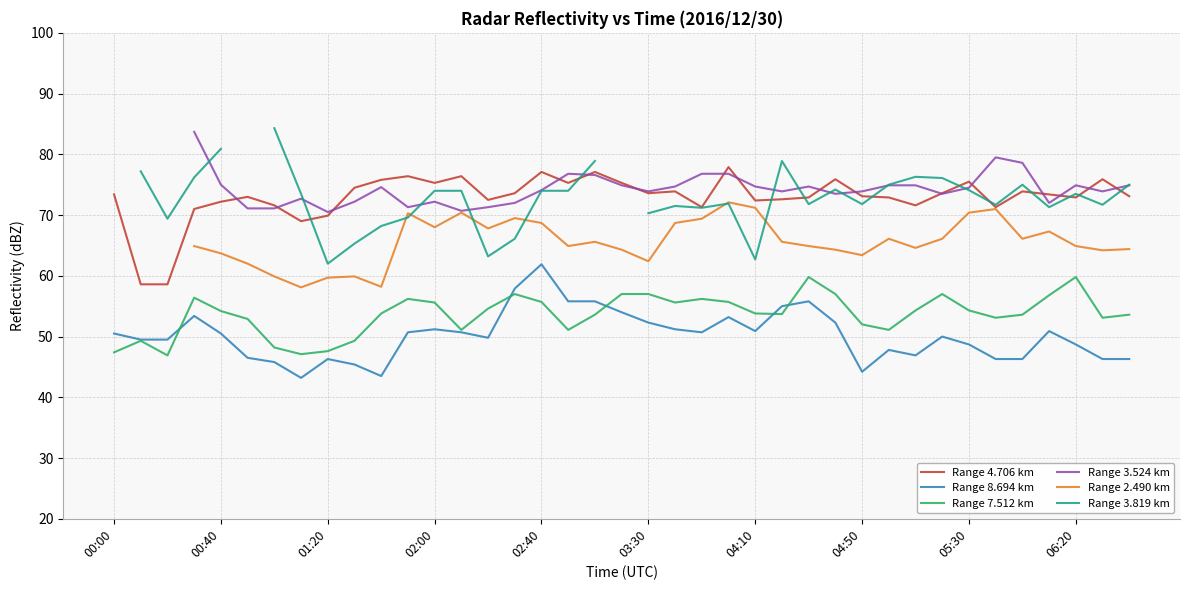

What is the approximate value of Range 8.694 km at 02:40?

61.9